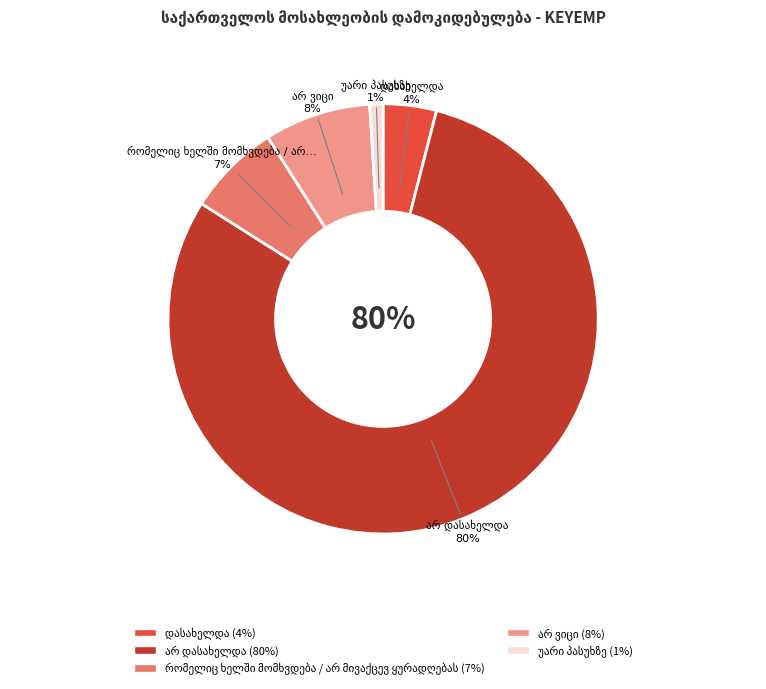

To the nearest percent, what is the difference between the largest and smallest slice percentages?

79%